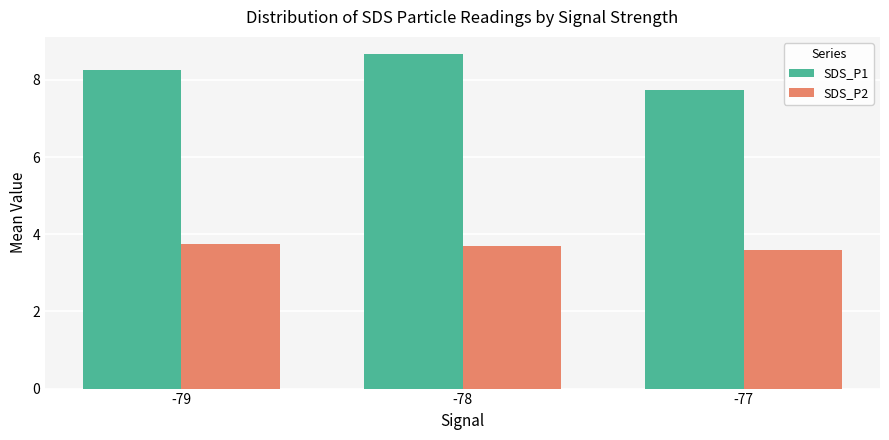

What is the spread (max minus min) of values at -77?

4.2